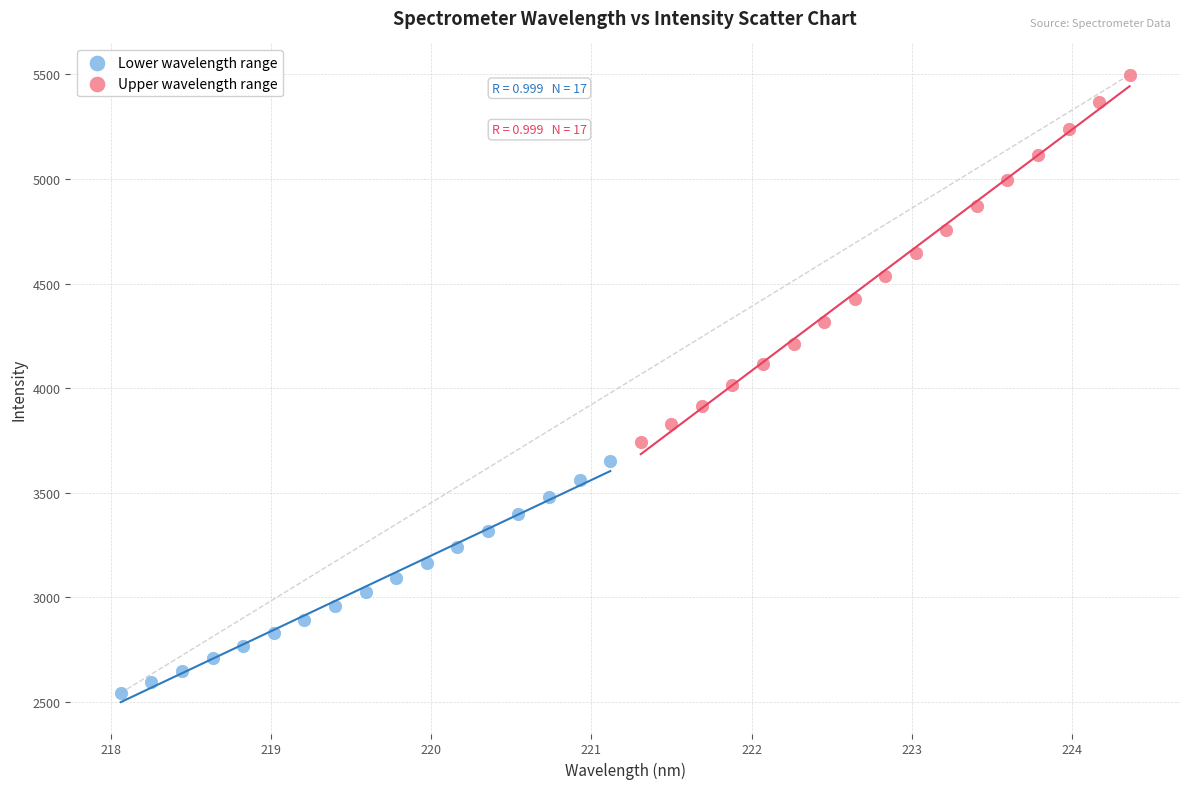

Which series has the largest Y range (max minus min)?

Upper wavelength range